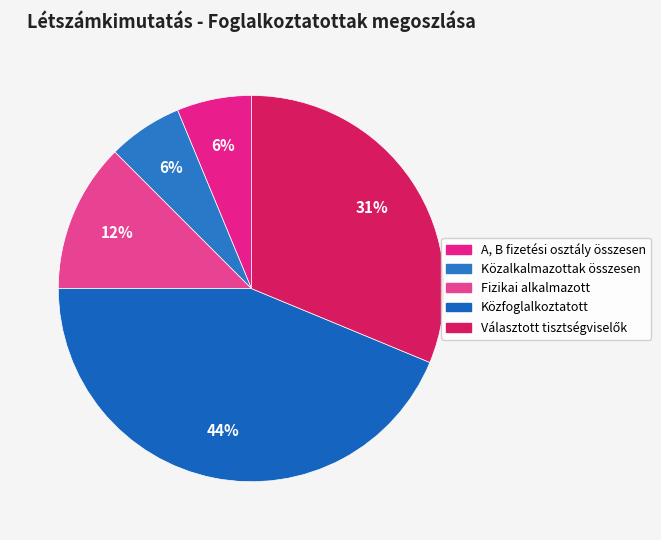

What percentage is the Fizikai alkalmazott slice, to the nearest percent?

12%